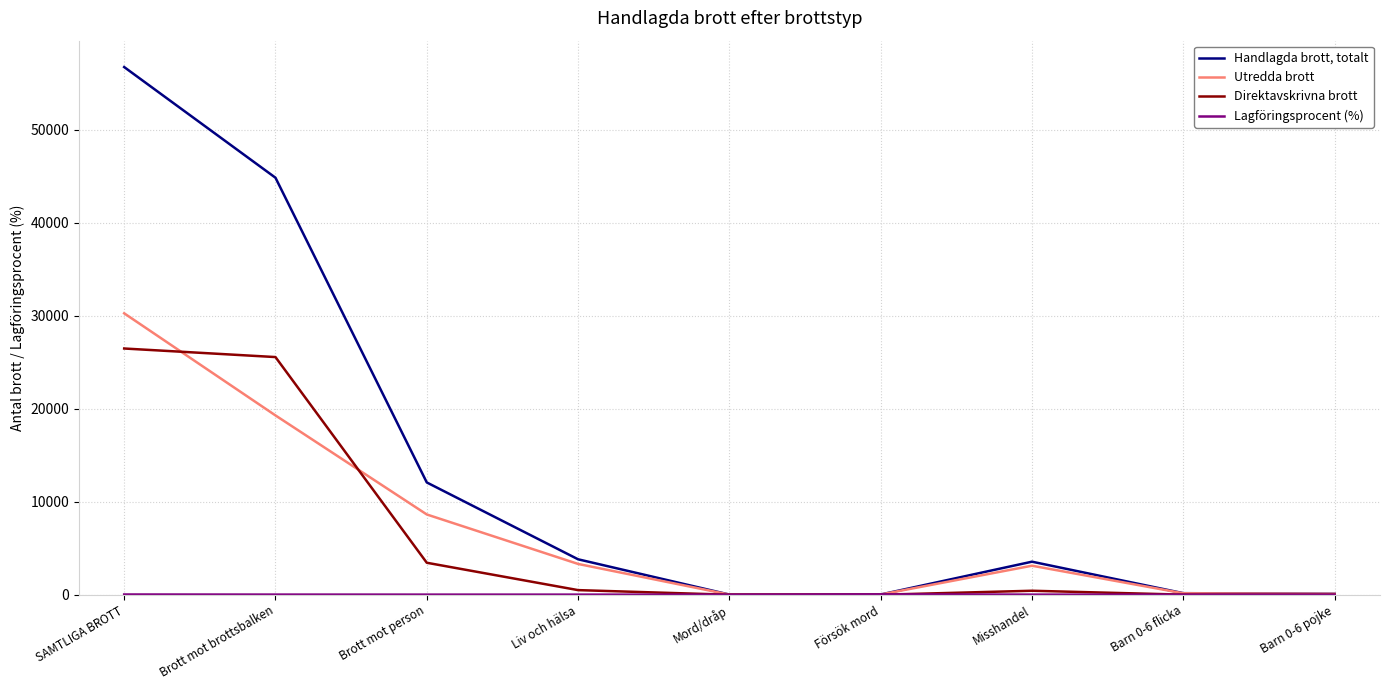

How many interior local peaks does the Utredda brott series have?

1